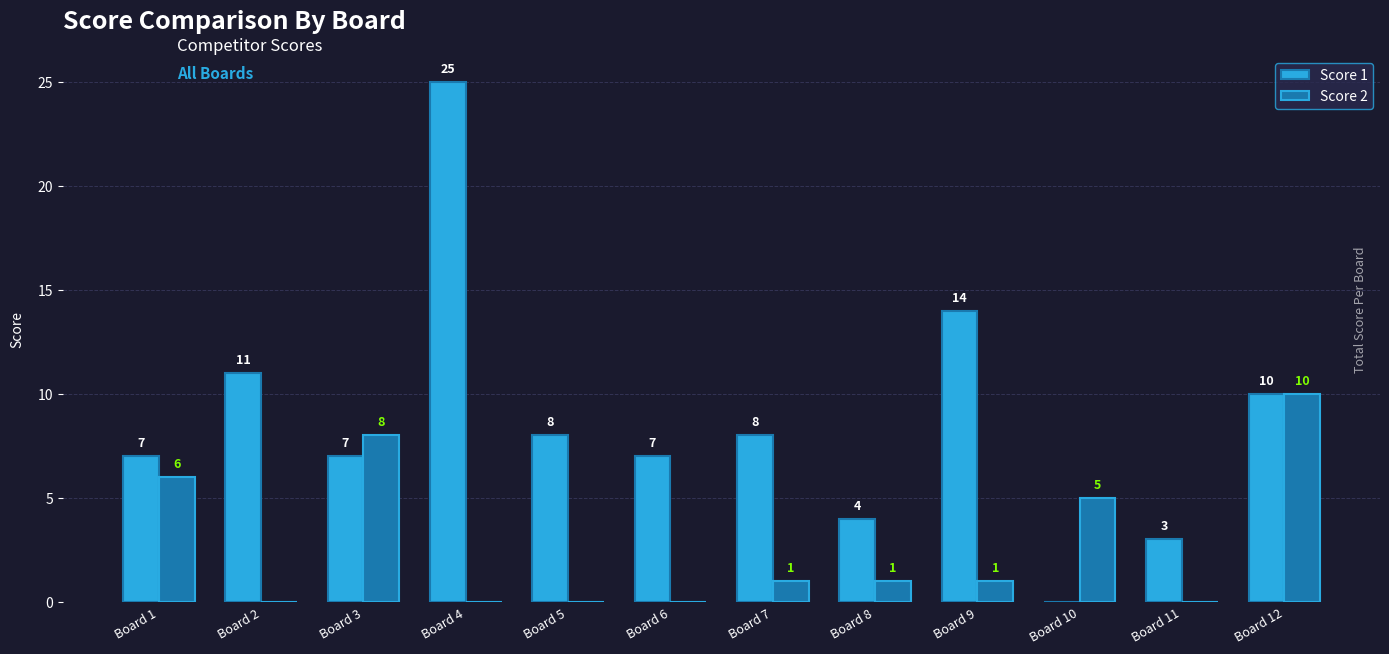

Reading left to right, what are all the values shown in this chart?

Score 1: 7	11	7	25	8	7	8	4	14	0	3	10
Score 2: 6	0	8	0	0	0	1	1	1	5	0	10